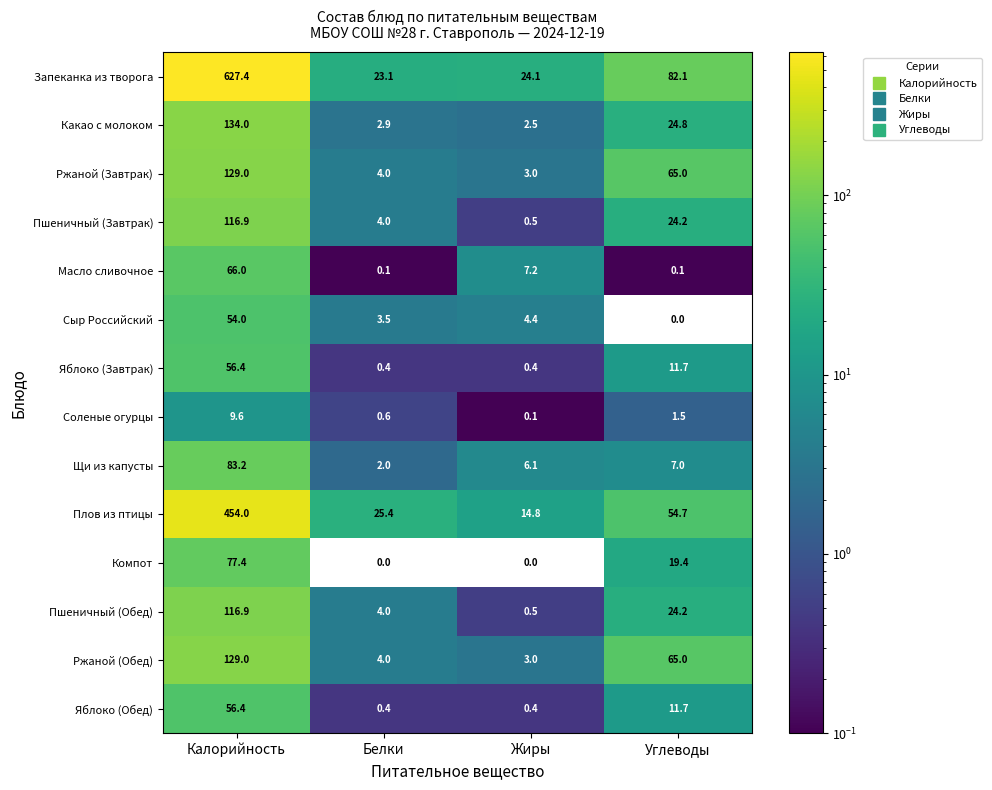

At how many categories does at least one series exceed 150?

1